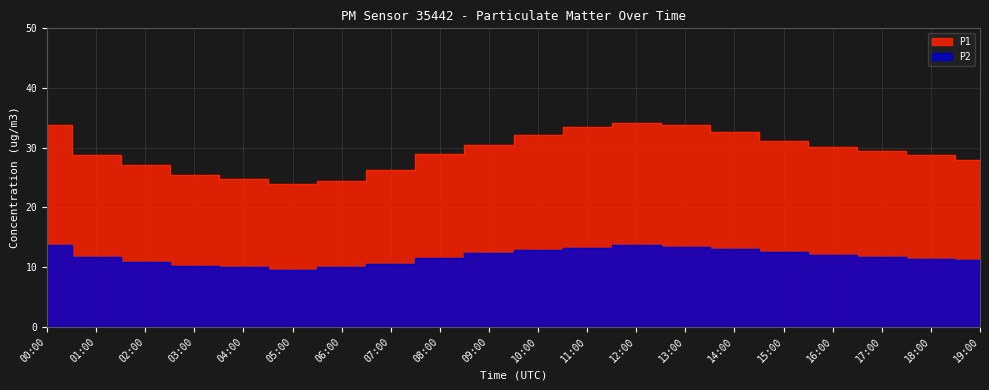

Reading right to left, list all the values displayed in this chart.

P1: 27.9	28.8	29.5	30.1	31.2	32.6	33.8	34.2	33.4	32.1	30.5	28.9	26.3	24.5	23.9	24.8	25.5	27.1	28.8	33.9
P2: 11.2	11.4	11.7	12.0	12.5	13.0	13.4	13.7	13.2	12.8	12.3	11.5	10.6	10.1	9.6	9.9	10.2	10.9	11.7	13.6